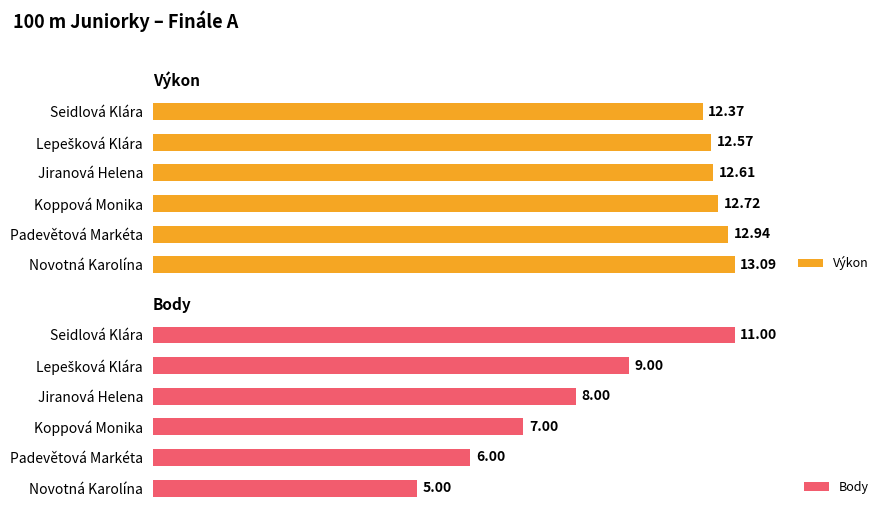

Is it true that Body equals 9.0 at Lepešková Klára?

True